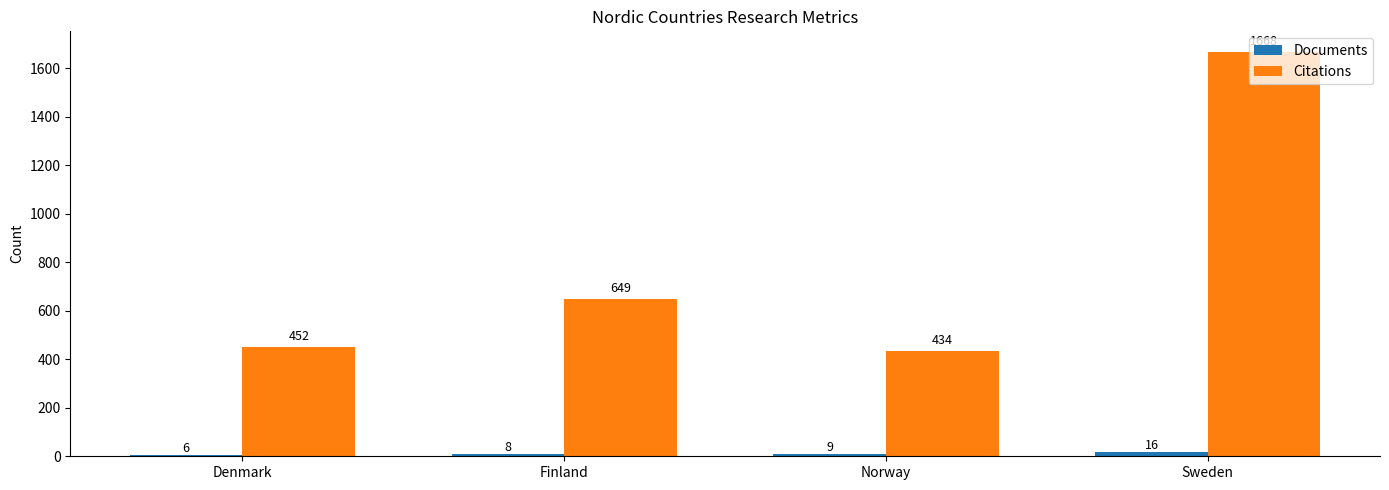

How many bars are there in each group?

2